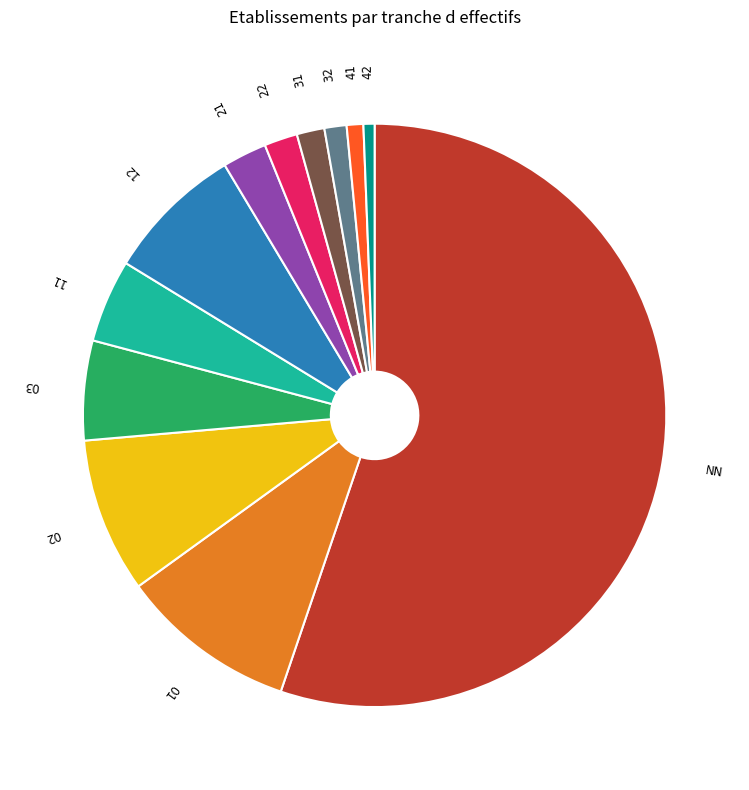

What is the largest slice in the pie chart?

NN